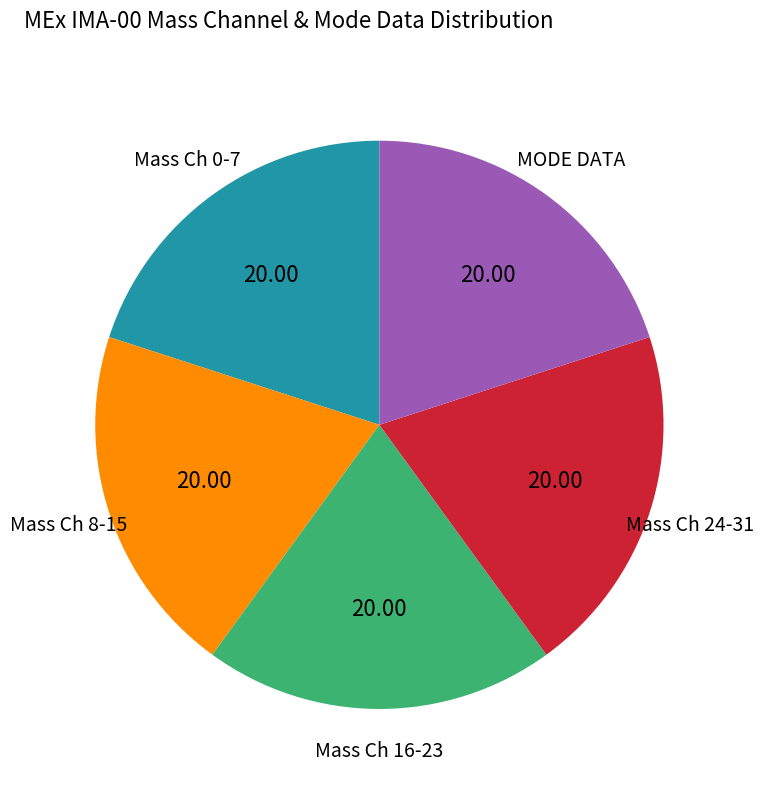

Is there any slice that represents more than half of the pie?

No